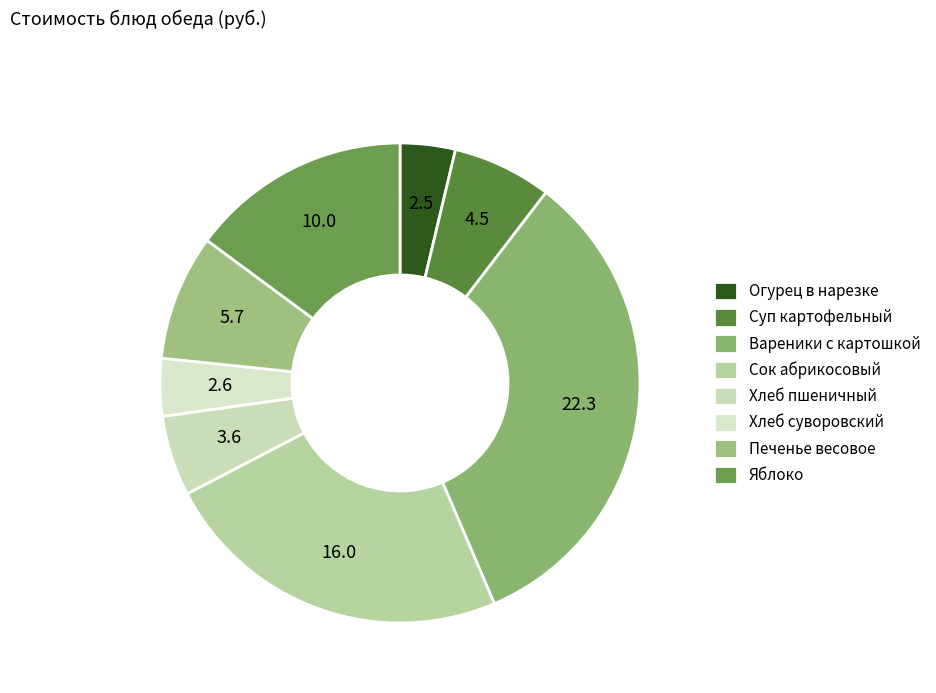

To the nearest percent, what is the difference between the largest and smallest slice percentages?

29%